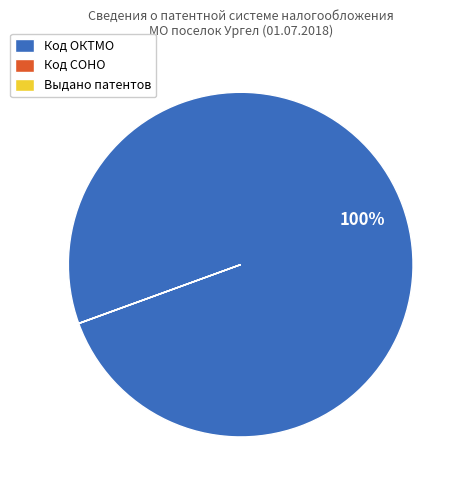

Which category has the biggest portion of the pie?

Код ОКТМО